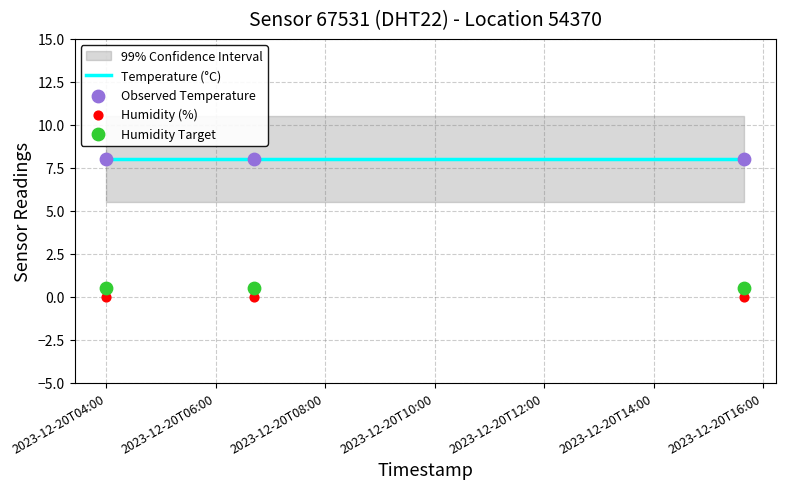

Which series has the largest Y range (max minus min)?

Temperature (°C)